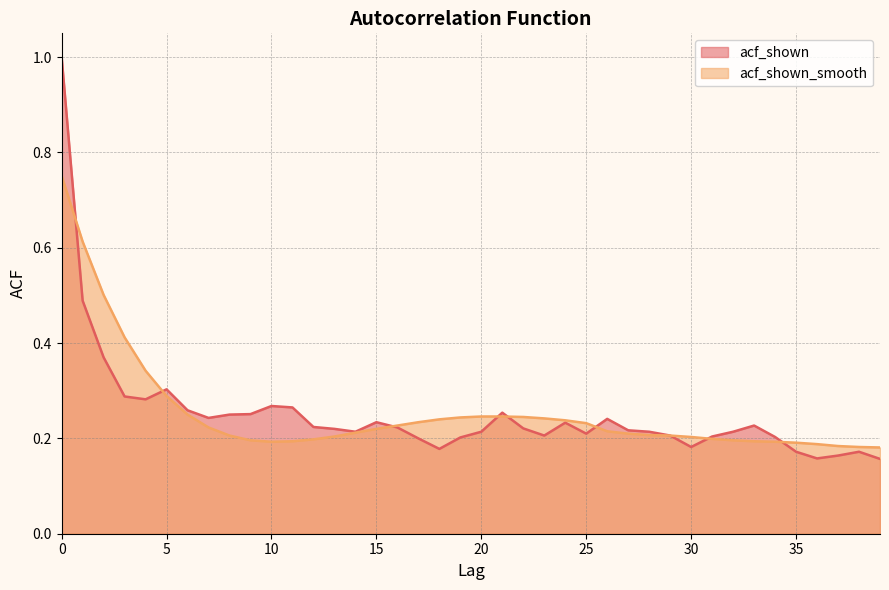

Rank the categories by acf_shown_smooth value from highest to lowest.

0, 1, 2, 3, 4, 5, 6, 20, 21, 22, 19, 23, 18, 24, 17, 25, 16, 7, 15, 26, 14, 27, 28, 8, 29, 13, 30, 31, 12, 9, 32, 11, 33, 10, 34, 35, 36, 37, 38, 39